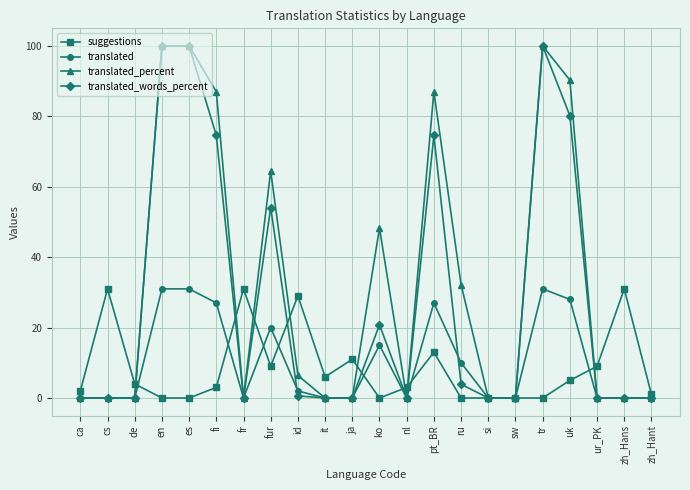

Reading right to left, extract all data points from this chart.

suggestions: 1.0	31.0	9.0	5.0	0.0	0.0	0.0	0.0	13.0	3.0	0.0	11.0	6.0	29.0	9.0	31.0	3.0	0.0	0.0	4.0	31.0	2.0
translated: 0.0	0.0	0.0	28.0	31.0	0.0	0.0	10.0	27.0	0.0	15.0	0.0	0.0	2.0	20.0	0.0	27.0	31.0	31.0	0.0	0.0	0.0
translated_percent: 0.0	0.0	0.0	90.3	100.0	0.0	0.0	32.2	87.0	0.0	48.3	0.0	0.0	6.4	64.5	0.0	87.0	100.0	100.0	0.0	0.0	0.0
translated_words_percent: 0.0	0.0	0.0	80.2	100.0	0.0	0.0	3.9	74.6	0.0	20.8	0.0	0.0	0.6	54.1	0.0	74.6	100.0	100.0	0.0	0.0	0.0